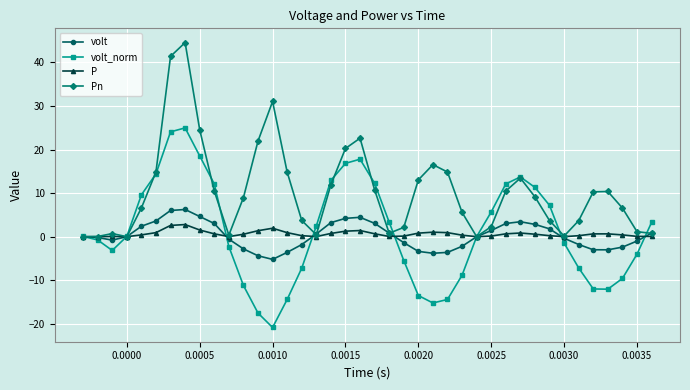

What is the lowest value of the volt series?

-5.2